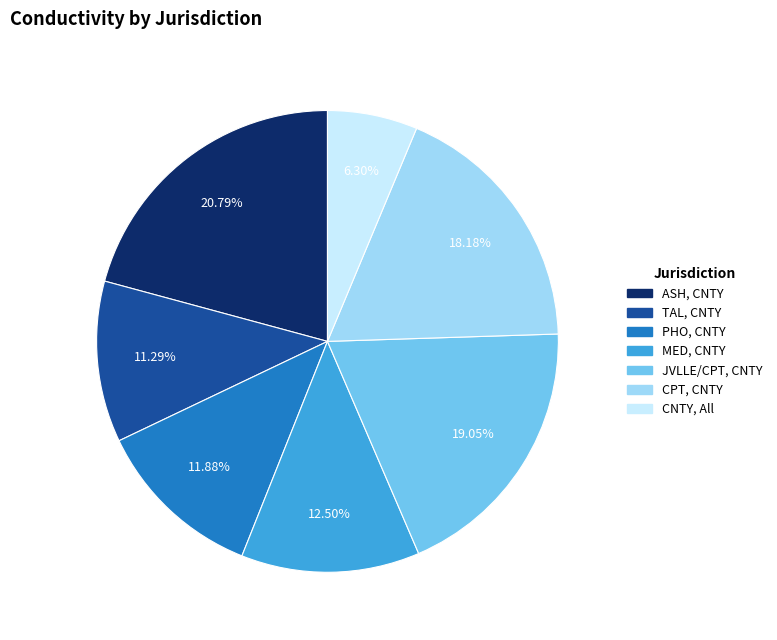

Which slice is the largest?

ASH, CNTY